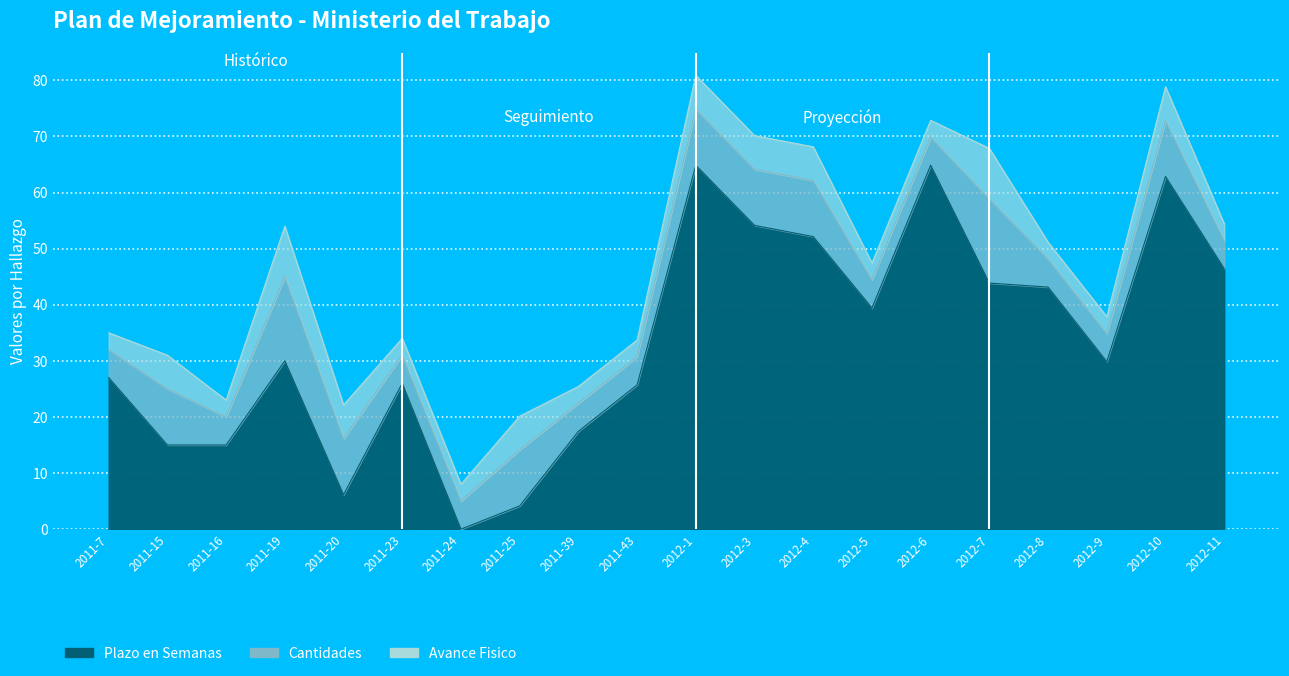

What are all the series names shown in the legend?

Plazo en Semanas, Cantidades, Avance Fisico